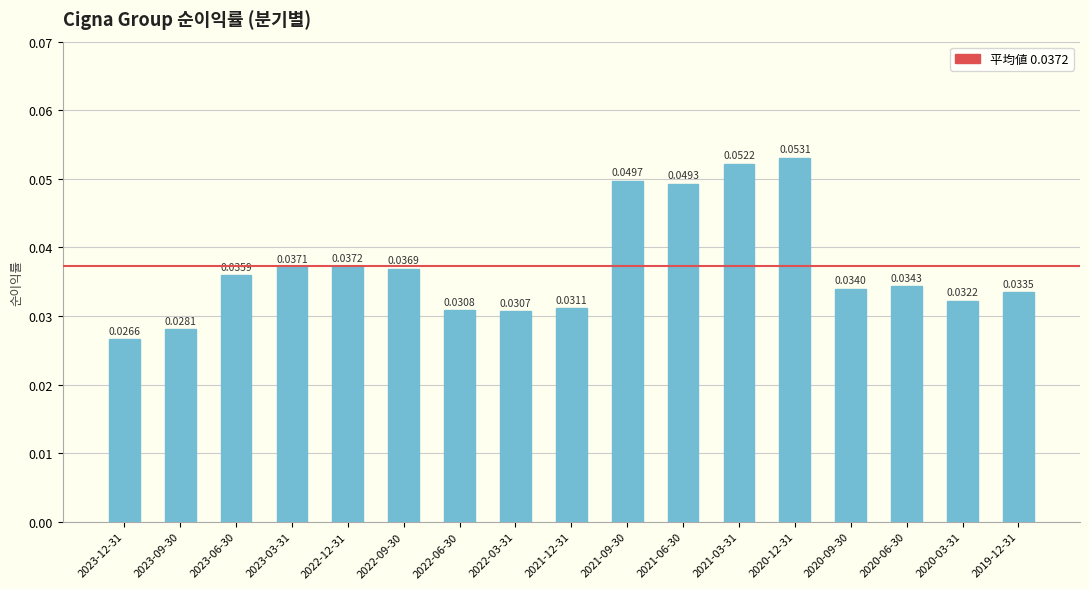

List the labels in order of value, smallest first.

2023-12-31, 2023-09-30, 2022-03-31, 2022-06-30, 2021-12-31, 2020-03-31, 2019-12-31, 2020-09-30, 2020-06-30, 2023-06-30, 2022-09-30, 2023-03-31, 2022-12-31, 2021-06-30, 2021-09-30, 2021-03-31, 2020-12-31